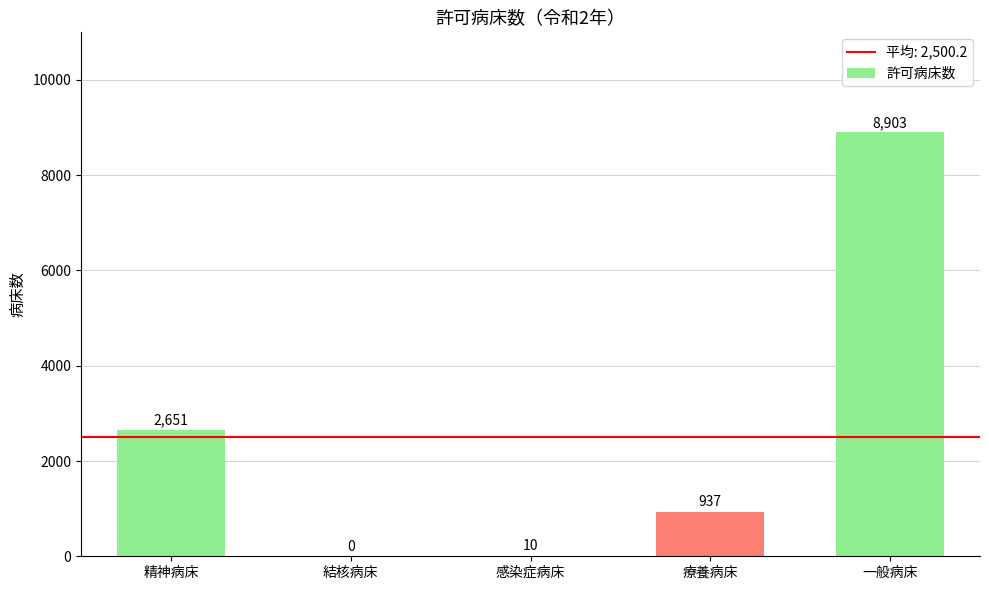

Between 療養病床 and 感染症病床, which is larger?

療養病床